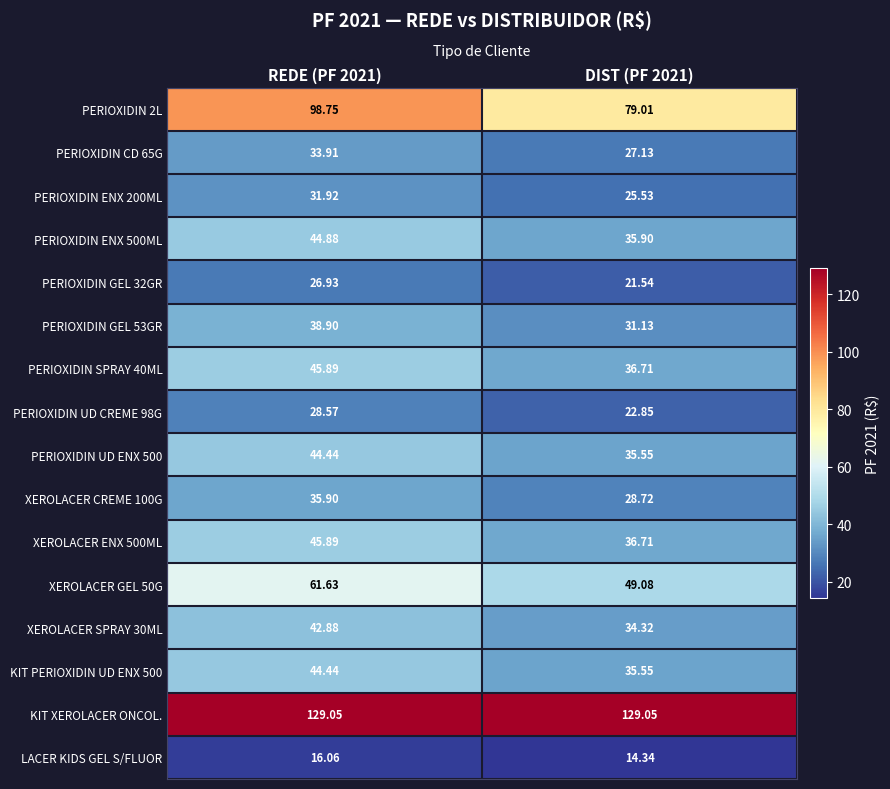

What is the greatest value displayed?

129.1